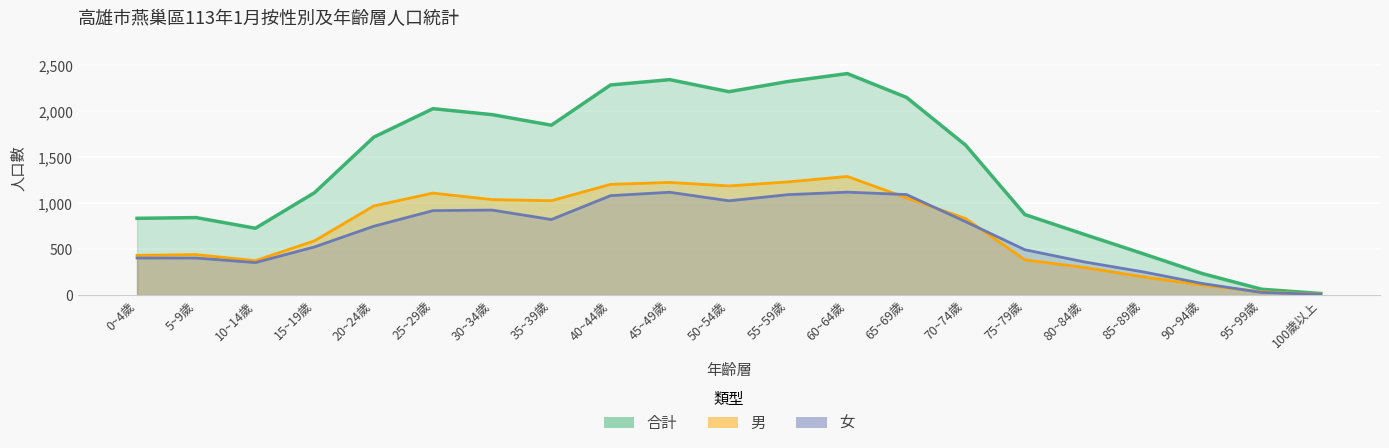

Is the value of 女 at 60~64歲 greater than the value of 合計 at 40~44歲?

No